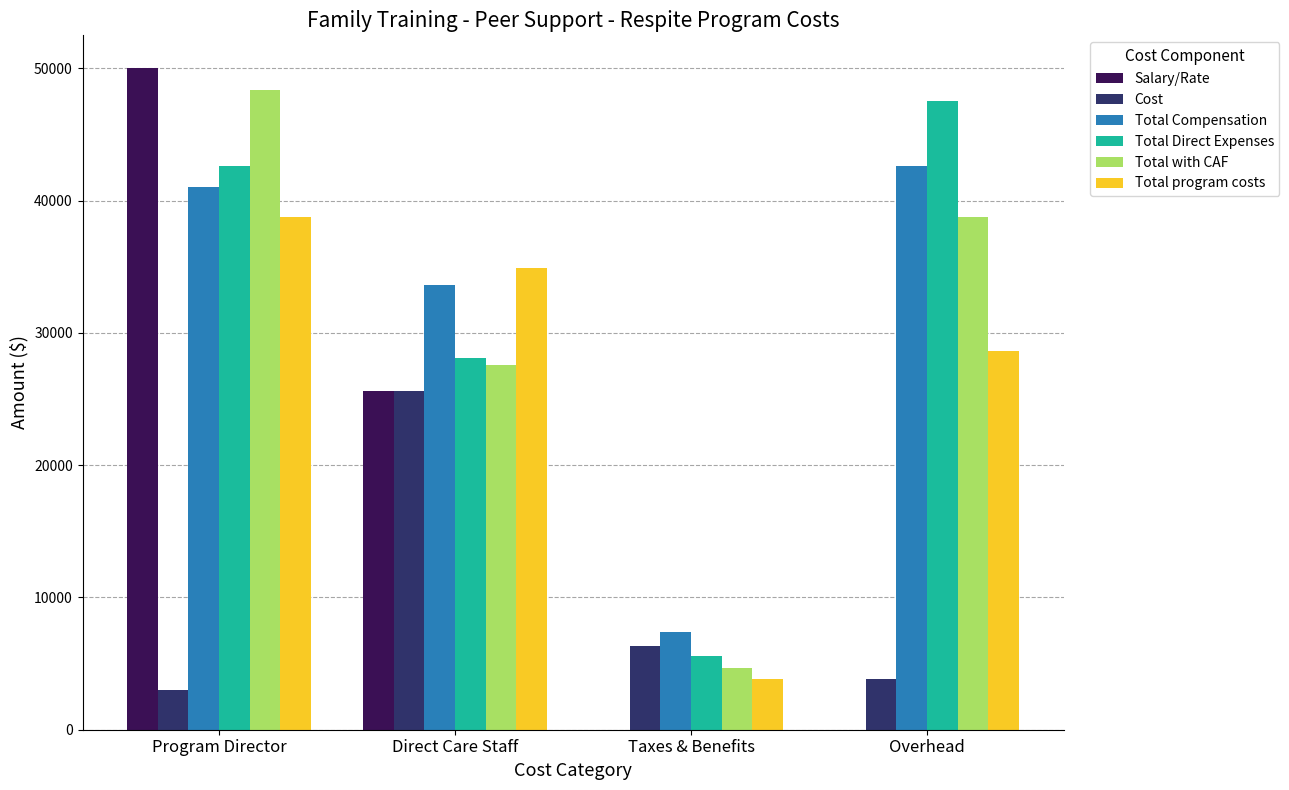

Between Direct Care Staff and Taxes & Benefits, which series saw the biggest shift?

Total program costs